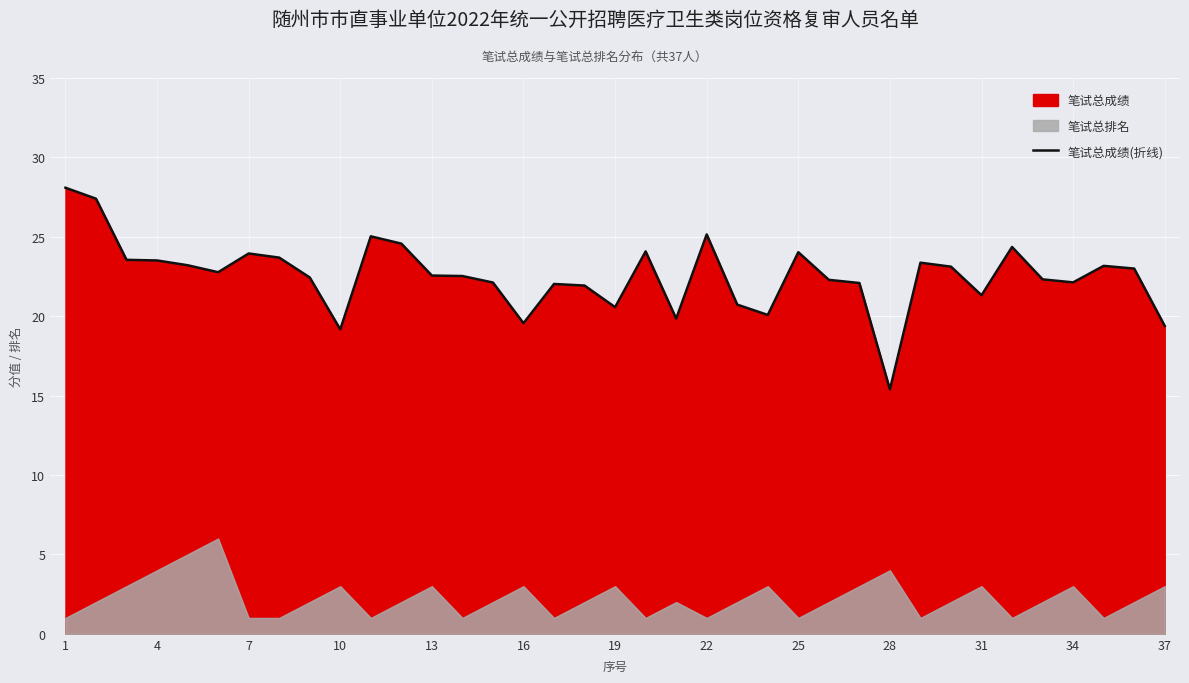

Is it true that 笔试总成绩(折线) equals 19.6 at 16?

True